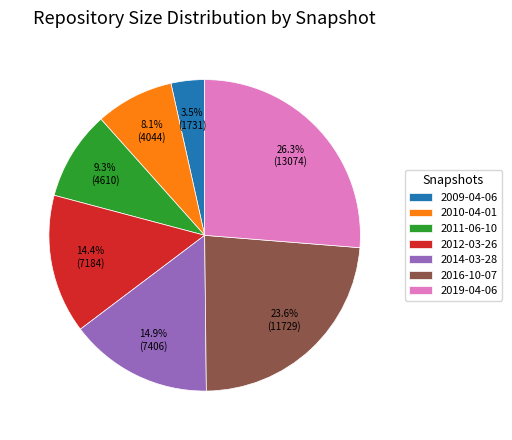

Combined, what portion of the pie is 2019-04-06 and 2010-04-01?

34.4%